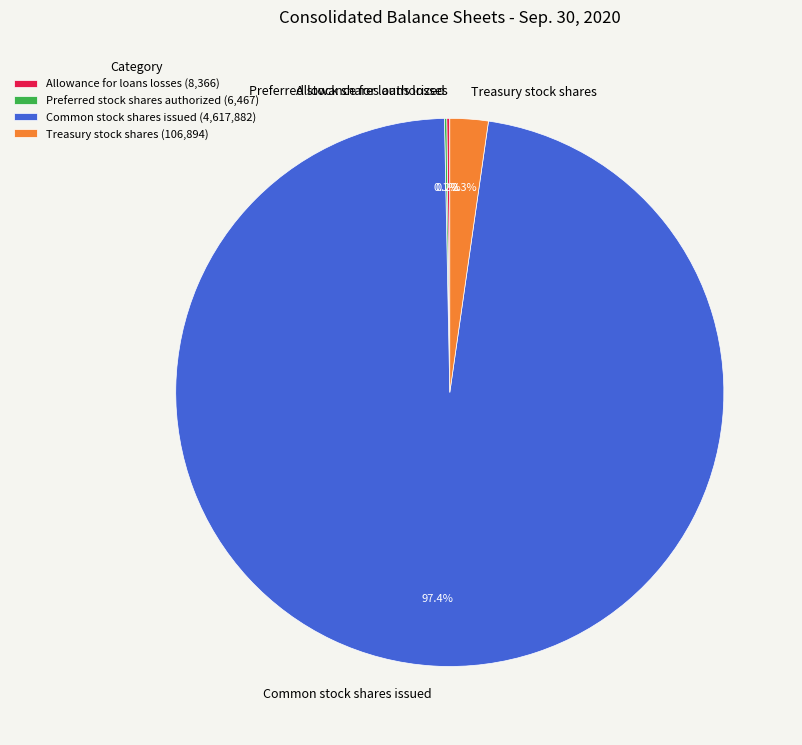

True or false: Common stock shares issued accounts for 97% of the total.

True